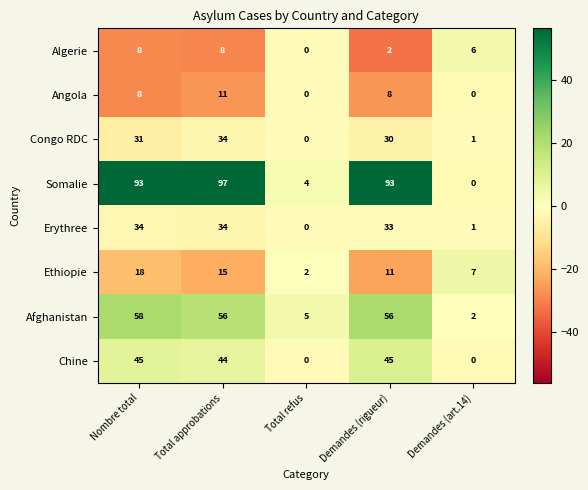

At which label does Somalie reach its peak?

Total approbations